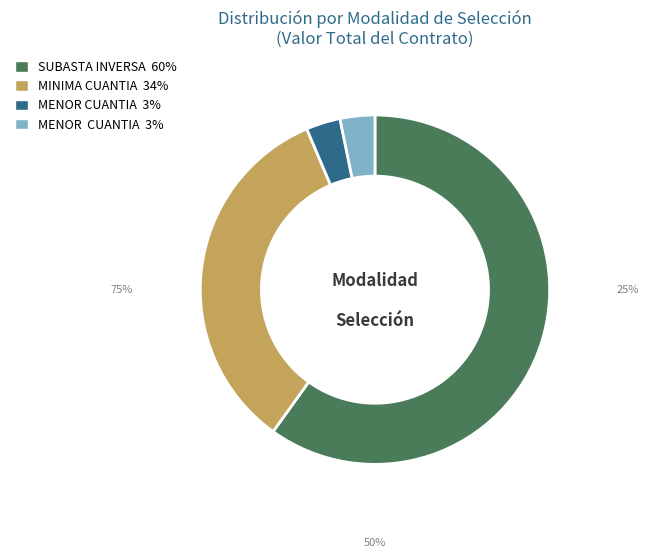

Does any single category account for the majority?

Yes